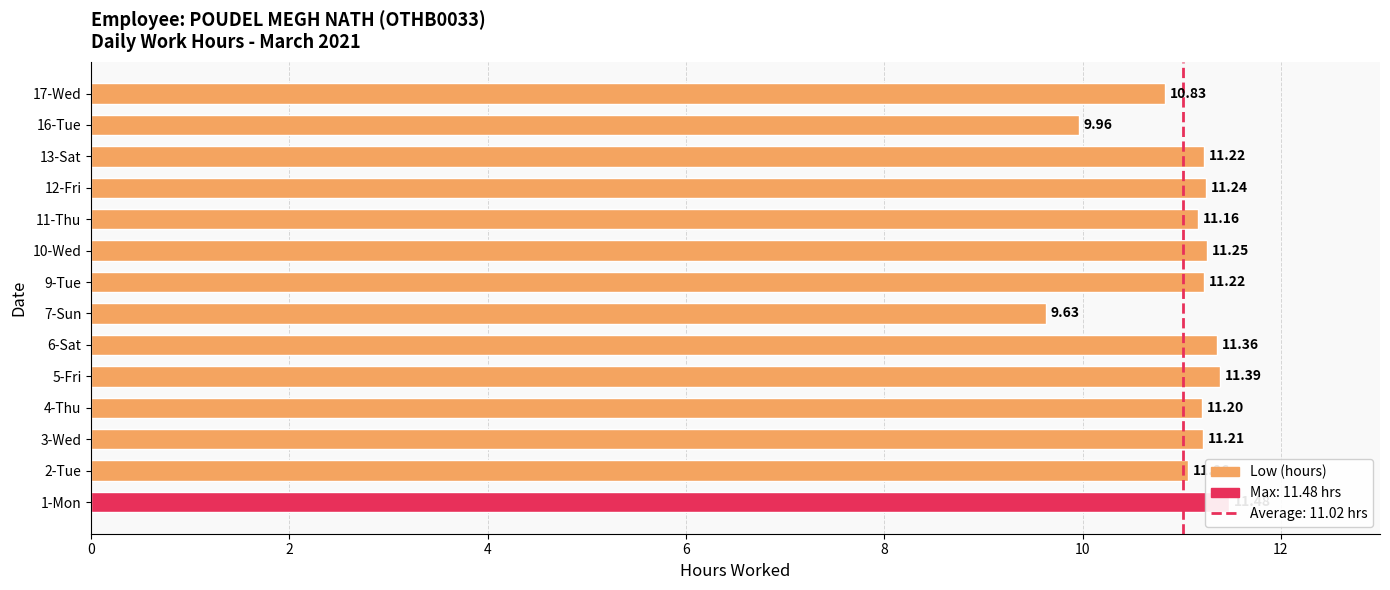

Is it true that the value at 4-Thu is 18.8?

False